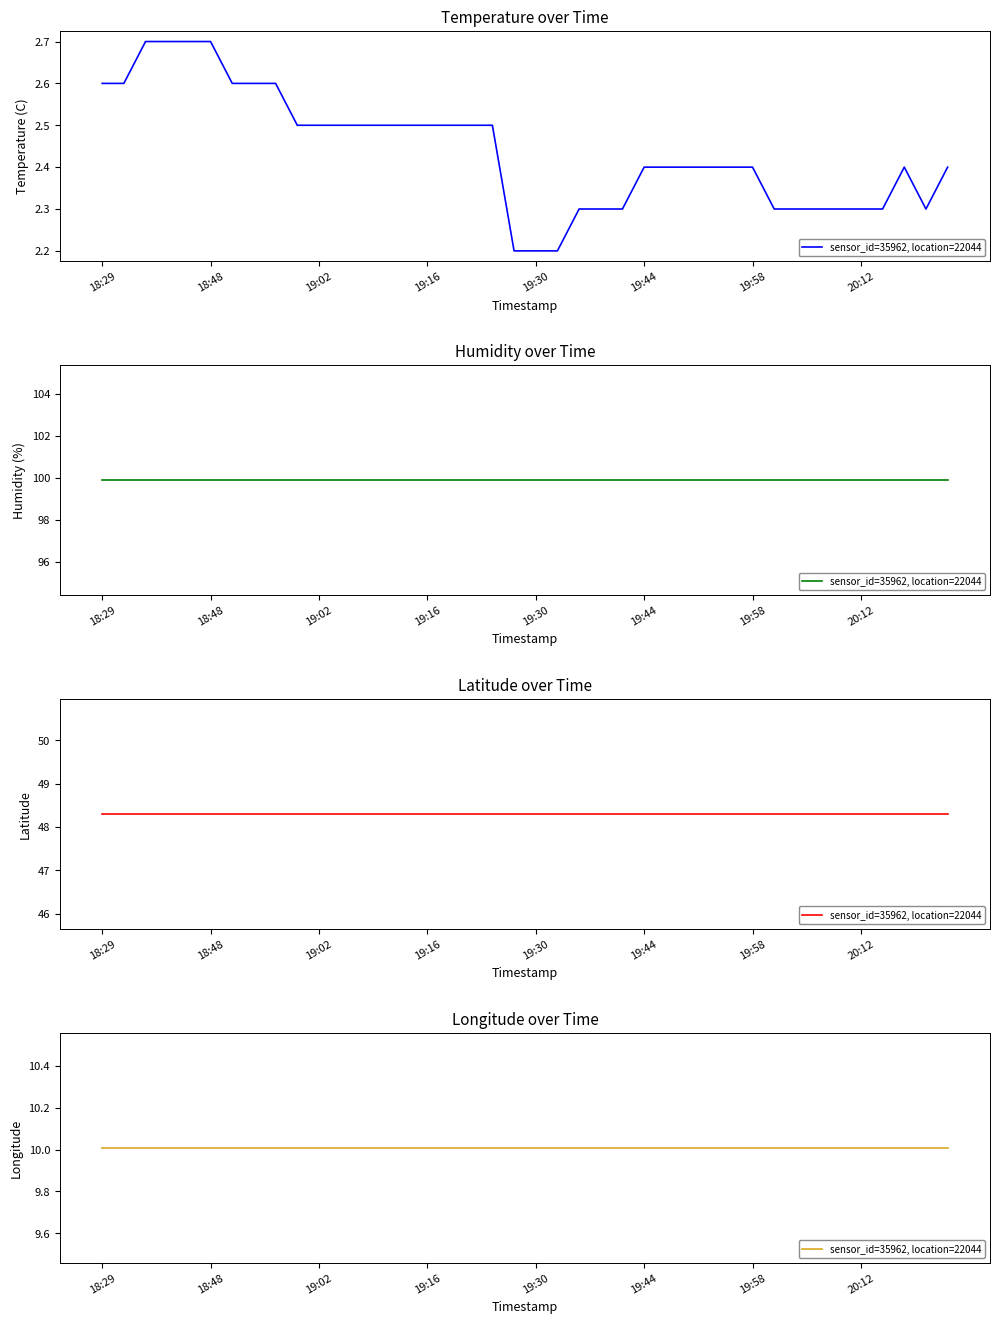

What is the label of the 20th point from the right?

19:30